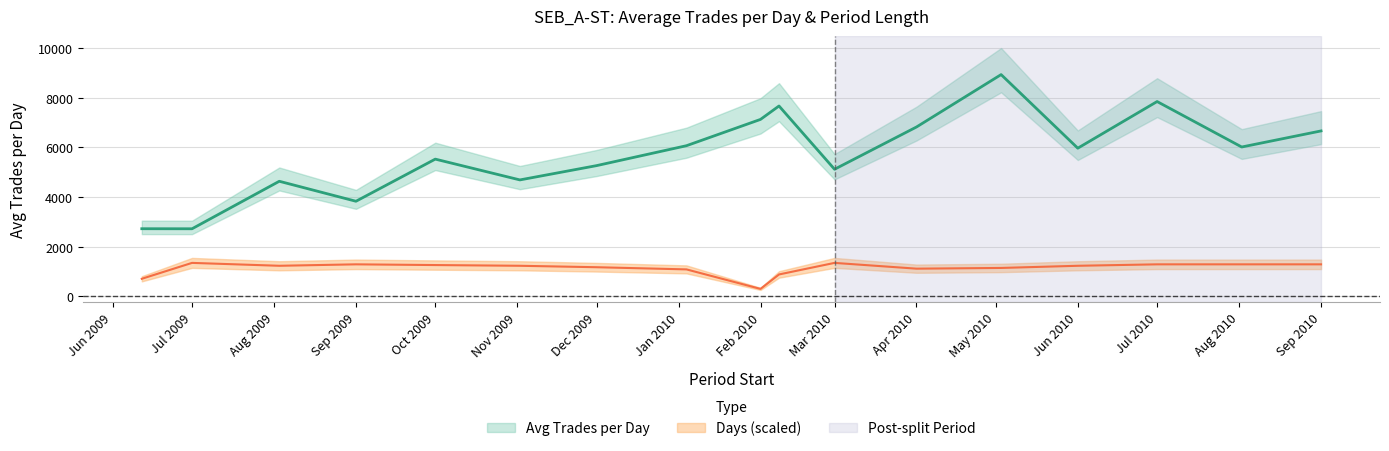

Reading right to left, list all the values displayed in this chart.

Period number of trades average per day: 6668.4	6019.4	7854.6	5971.4	8942.3	6827.4	5120.6	7675.1	7133.4	6071.8	5267.6	4691.0	5530.3	3829.3	4636.0	2718.6	2720.5
Days: 1283.0	1283.0	1283.0	1224.7	1137.2	1108.1	1341.3	874.8	291.6	1078.9	1166.4	1224.7	1253.9	1283.0	1224.7	1341.3	699.8